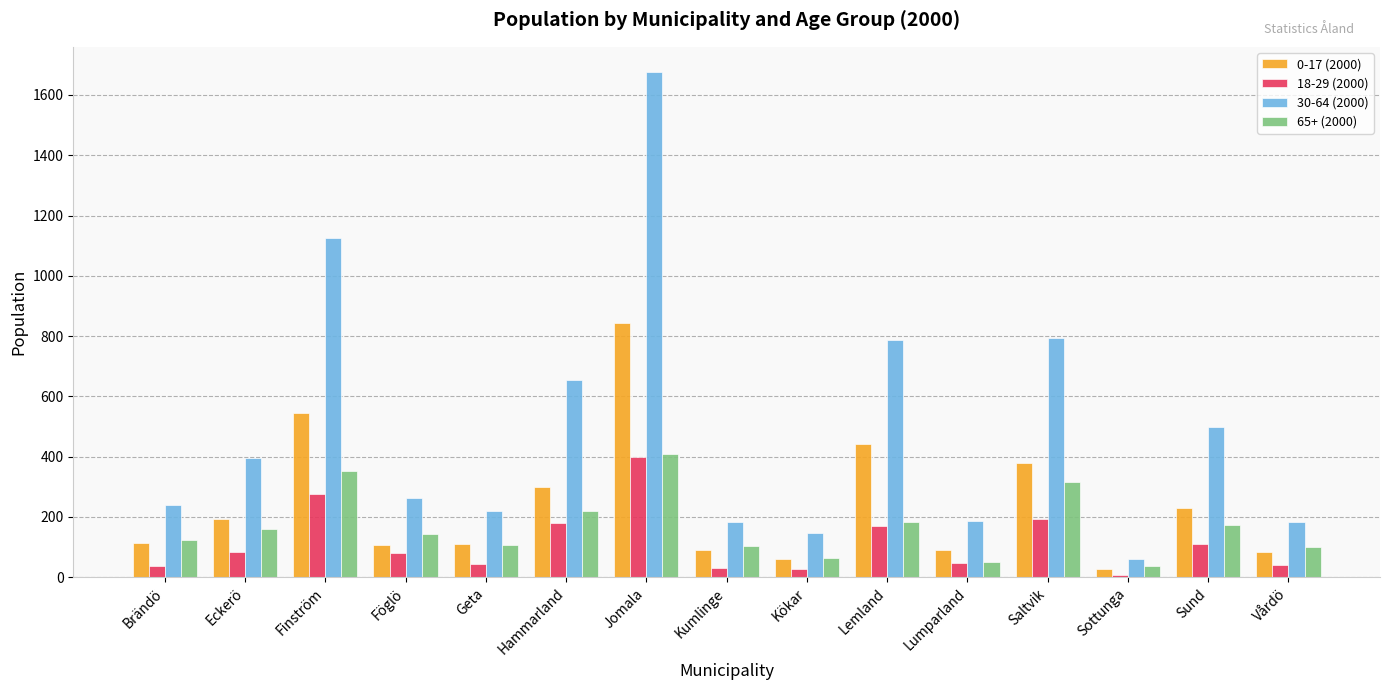

How many data points in 65+ (2000) are less than 143?

7